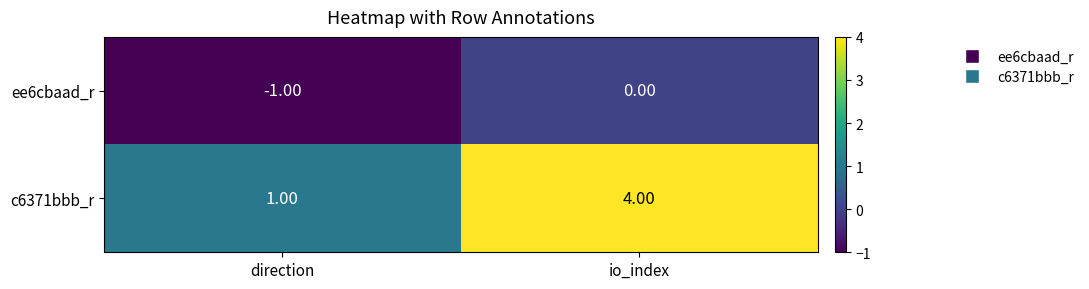

List the series in order of their peak value, highest first.

c6371bbb_r, ee6cbaad_r